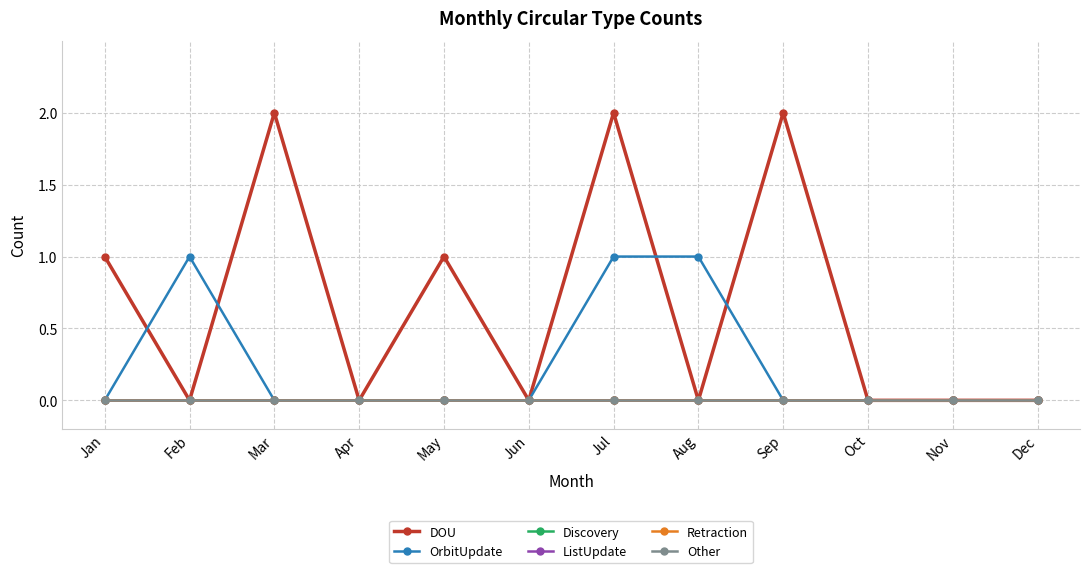

Rank the series at Jul from highest to lowest value.

DOU, OrbitUpdate, Discovery, ListUpdate, Retraction, Other